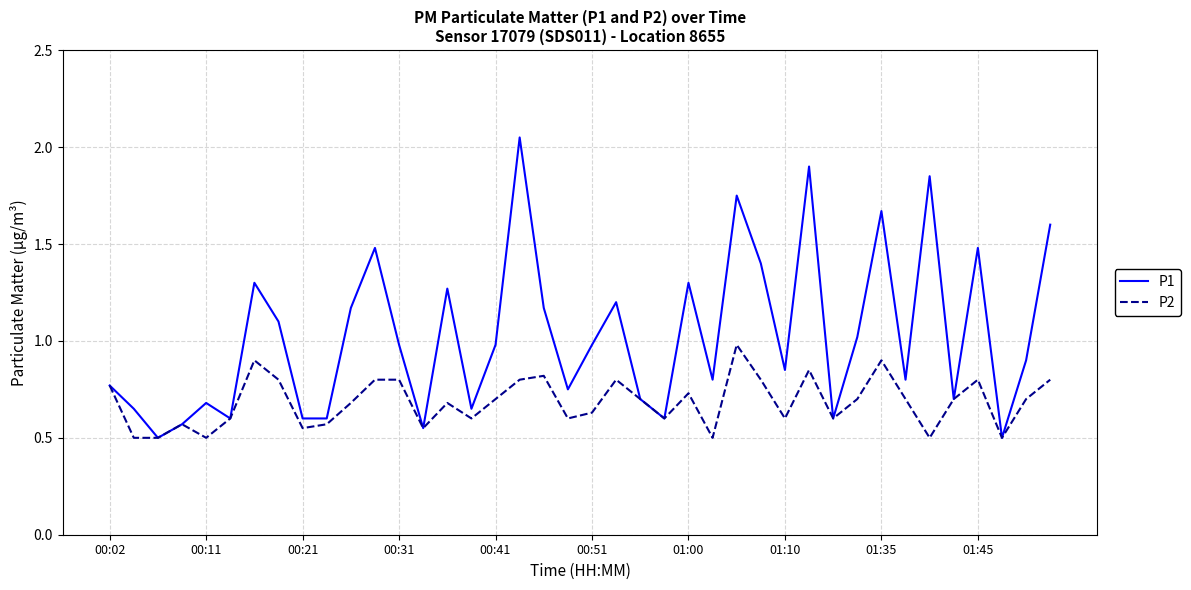

Which series has the largest total across all categories?

P1